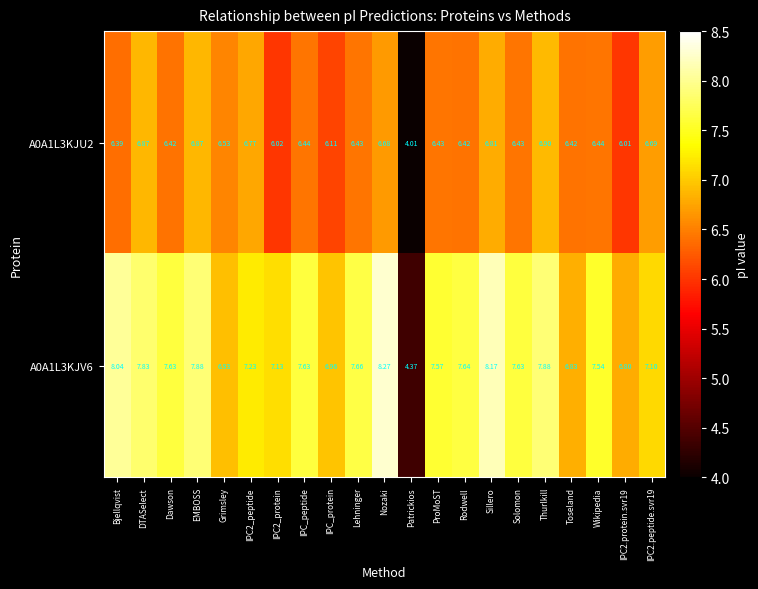

Is the value of A0A1L3KJU2 at Patrickios greater than the value of A0A1L3KJV6 at Rodwell?

No